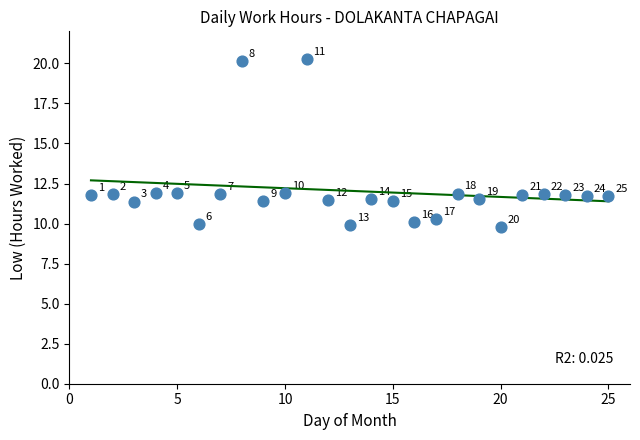

What is the range of Y values (max minus min)?

10.5